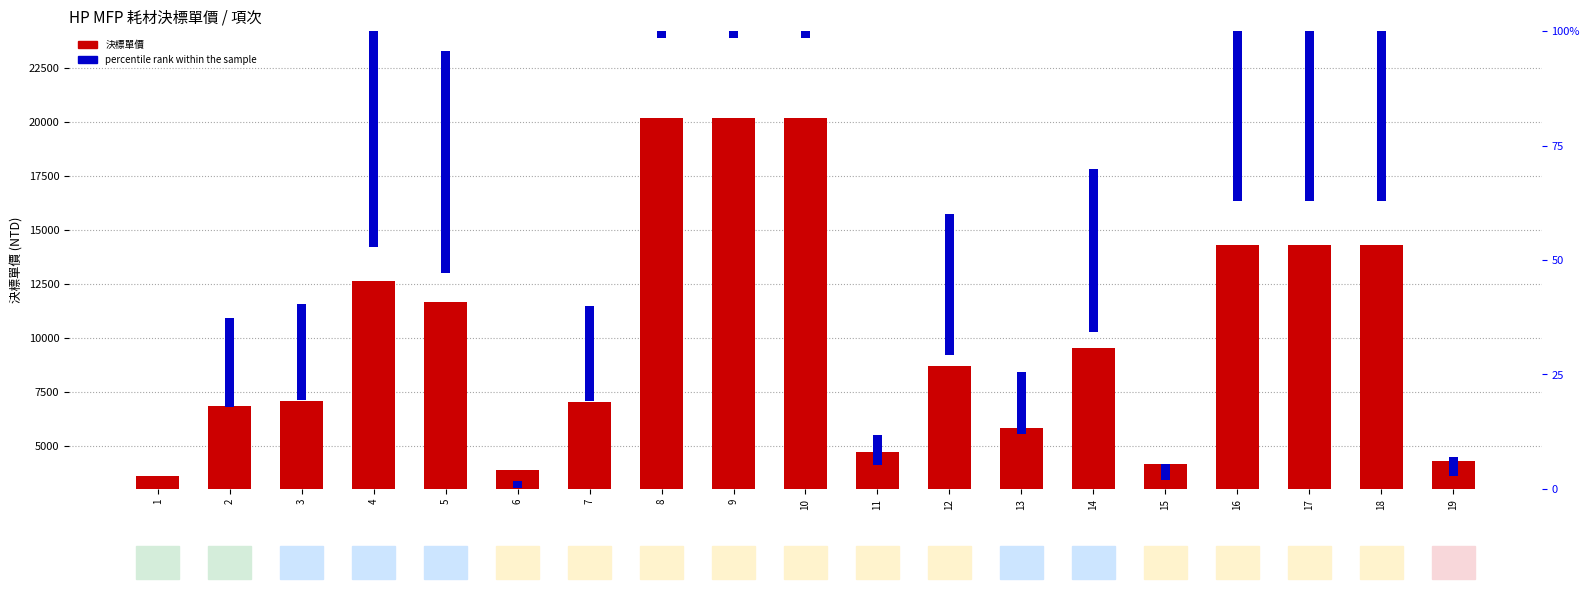

At which category is the sum across all series the highest?

8